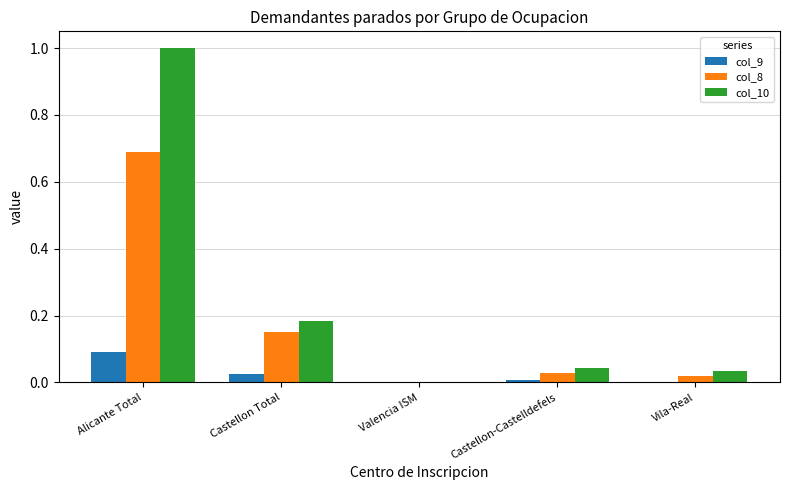

What is the total value across all series at Alicante Total?

1.8